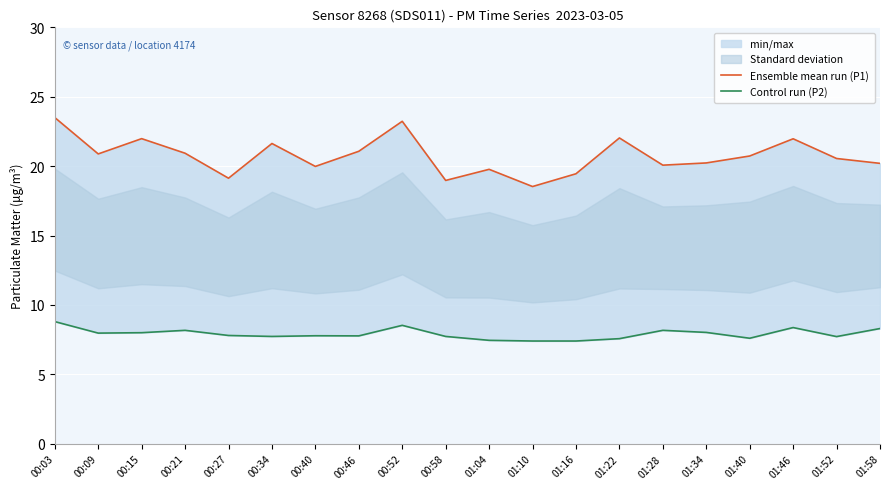

What is the difference between the Control run (P2) values at 01:34 and 00:46?

0.2